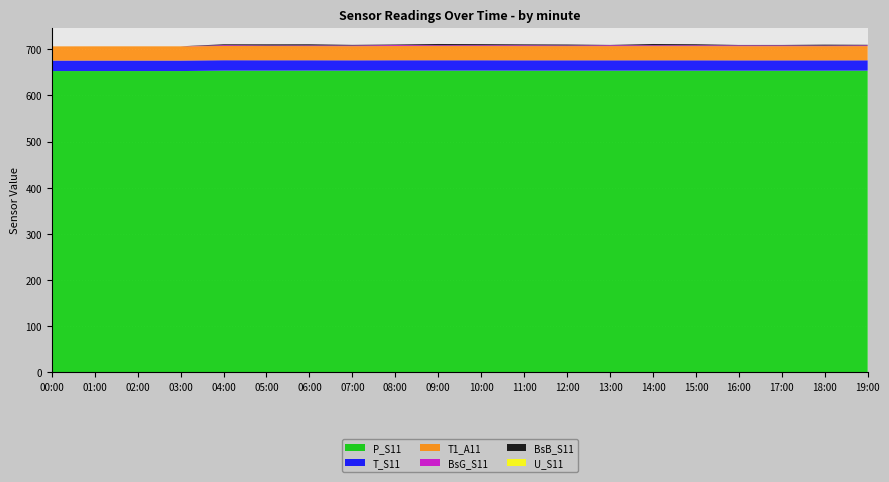

Reading left to right, extract all data points from this chart.

P_S11: 00:00=652.9	01:00=652.9	02:00=652.9	03:00=652.9	04:00=653.8	05:00=653.8	06:00=653.9	07:00=653.8	08:00=653.9	09:00=653.9	10:00=653.9	11:00=653.8	12:00=653.8	13:00=653.8	14:00=653.8	15:00=653.8	16:00=653.7	17:00=653.7	18:00=653.7	19:00=653.8
T_S11: 00:00=22.7	01:00=22.8	02:00=22.8	03:00=22.8	04:00=22.6	05:00=22.5	06:00=22.4	07:00=22.4	08:00=22.4	09:00=22.4	10:00=22.4	11:00=22.4	12:00=22.4	13:00=22.4	14:00=22.4	15:00=22.4	16:00=22.4	17:00=22.4	18:00=22.4	19:00=22.4
T1_A11: 00:00=30.8	01:00=30.8	02:00=30.8	03:00=30.8	04:00=30.8	05:00=30.8	06:00=30.7	07:00=30.7	08:00=30.8	09:00=30.8	10:00=30.8	11:00=30.8	12:00=30.8	13:00=30.8	14:00=30.8	15:00=30.8	16:00=30.8	17:00=30.8	18:00=30.8	19:00=30.8
BsG_S11: 00:00=0.0	01:00=0.0	02:00=0.0	03:00=0.0	04:00=1.7	05:00=1.2	06:00=1.4	07:00=1.4	08:00=2.0	09:00=1.6	10:00=1.7	11:00=1.7	12:00=1.4	13:00=1.8	14:00=1.7	15:00=1.7	16:00=1.6	17:00=1.6	18:00=1.2	19:00=1.6
BsB_S11: 00:00=0.0	01:00=0.0	02:00=0.0	03:00=0.0	04:00=2.0	05:00=2.5	06:00=2.5	07:00=1.4	08:00=1.3	09:00=2.8	10:00=2.5	11:00=2.0	12:00=2.1	13:00=0.7	14:00=2.9	15:00=2.4	16:00=0.9	17:00=1.0	18:00=2.0	19:00=1.2
U_S11: 00:00=0.0	01:00=0.0	02:00=0.0	03:00=0.0	04:00=0.0	05:00=0.0	06:00=0.0	07:00=0.0	08:00=0.0	09:00=0.0	10:00=0.0	11:00=0.0	12:00=0.0	13:00=0.0	14:00=0.0	15:00=0.0	16:00=0.0	17:00=0.0	18:00=0.0	19:00=0.0